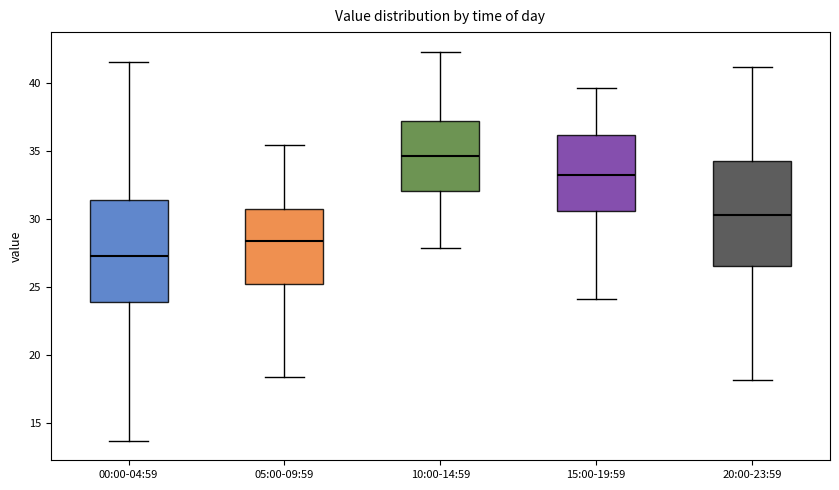

Which box has the highest median line?

10:00-14:59